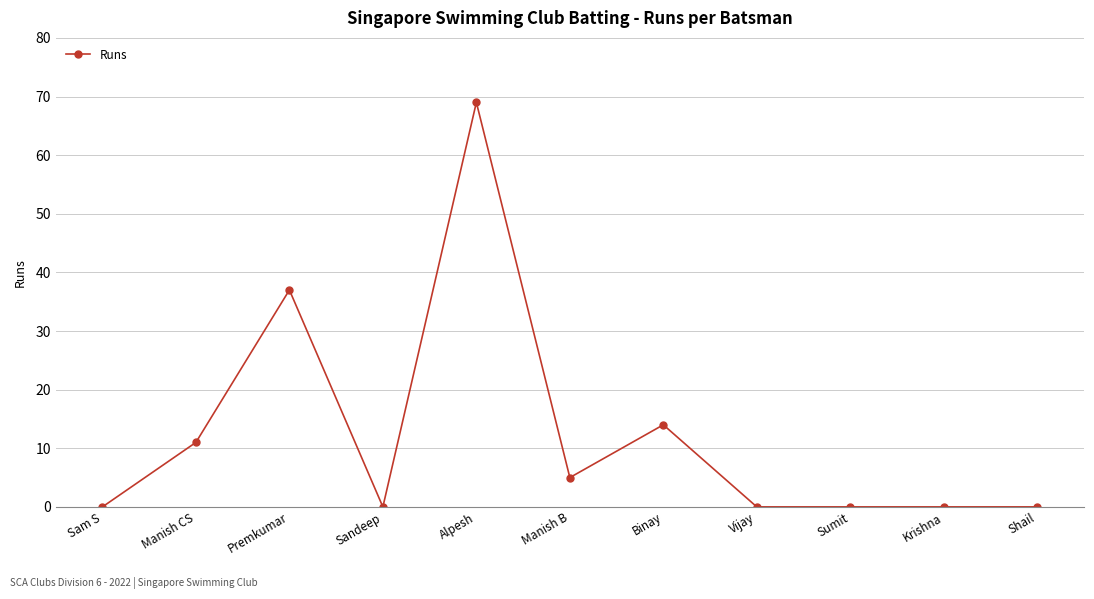

Is it true that the value at Sandeep is 0?

True